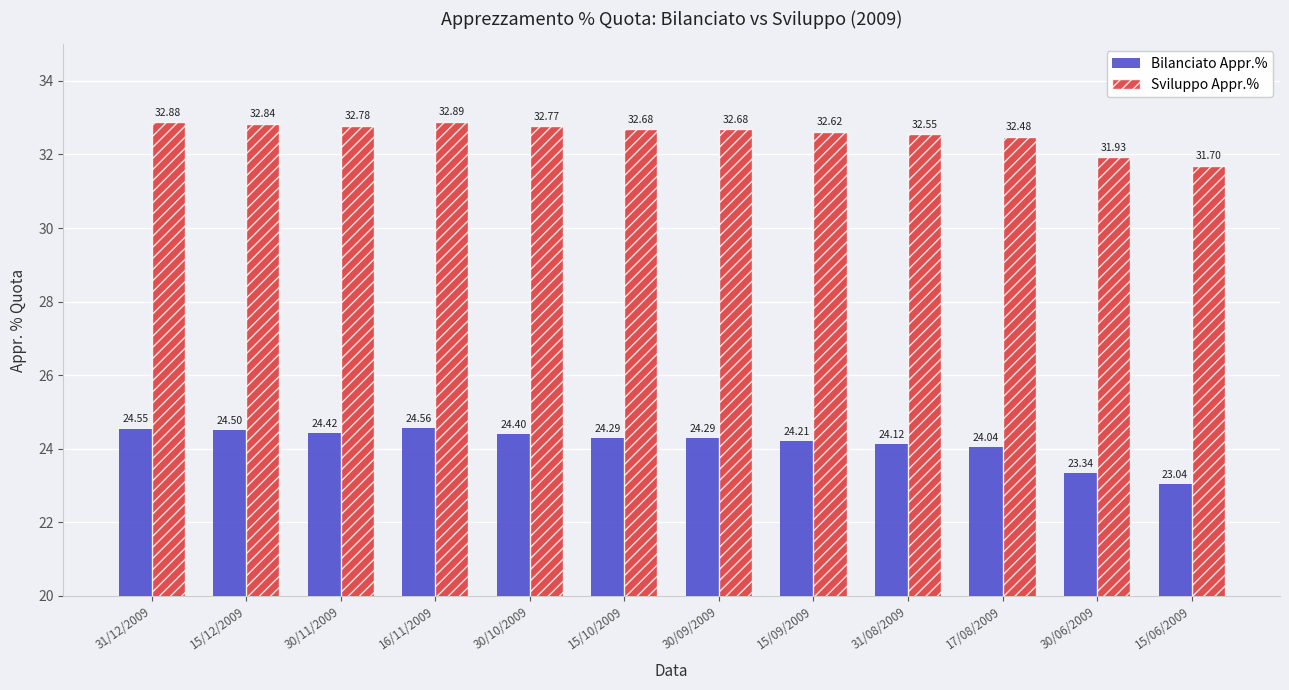

The Sviluppo Appr.% series shows 11.5 at 15/12/2009. True or false?

False